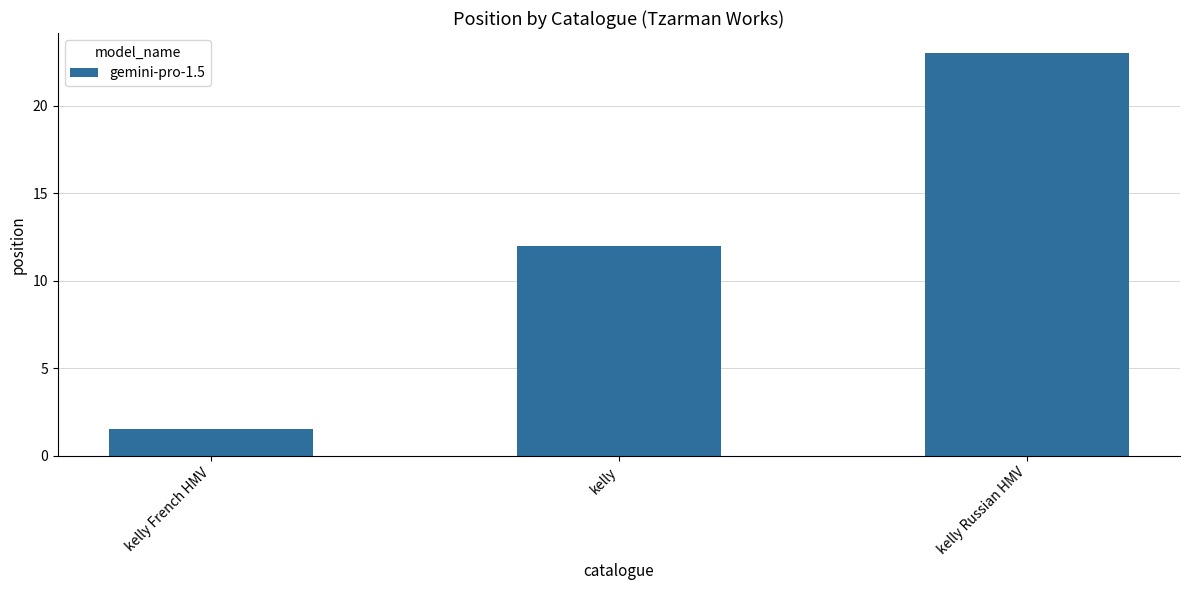

The chart shows a value of 30.0 at kelly Russian HMV. True or false?

False